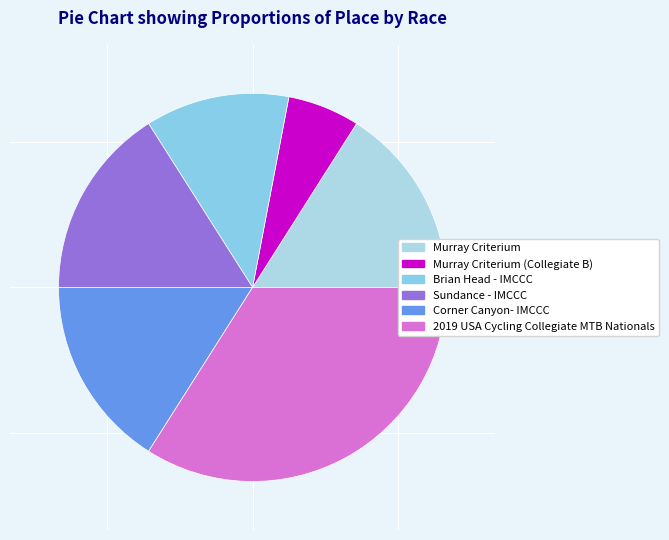

Which slice is the smallest?

Murray Criterium (Collegiate B)